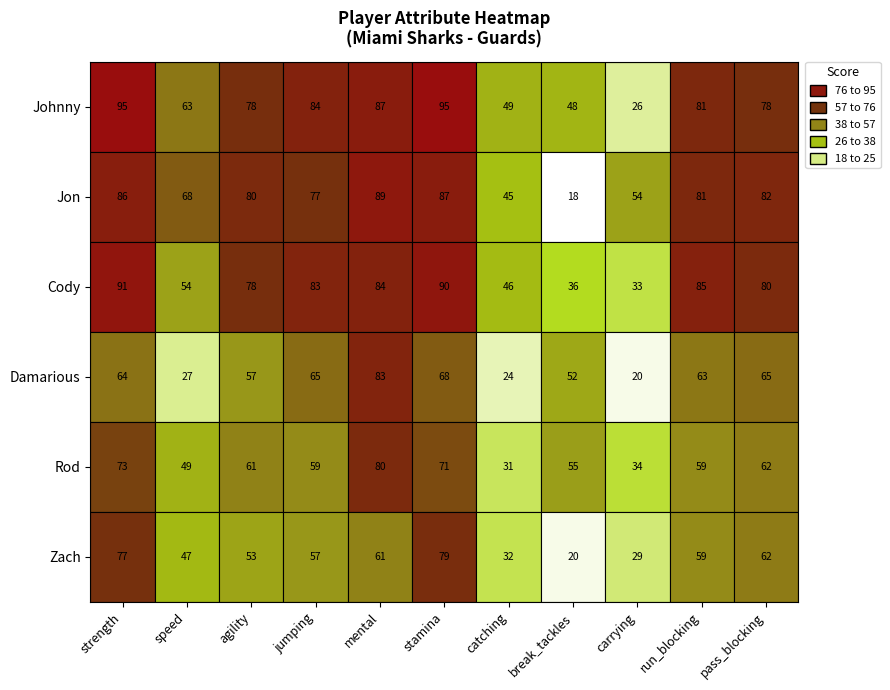

How many categories are shown in the chart?

11